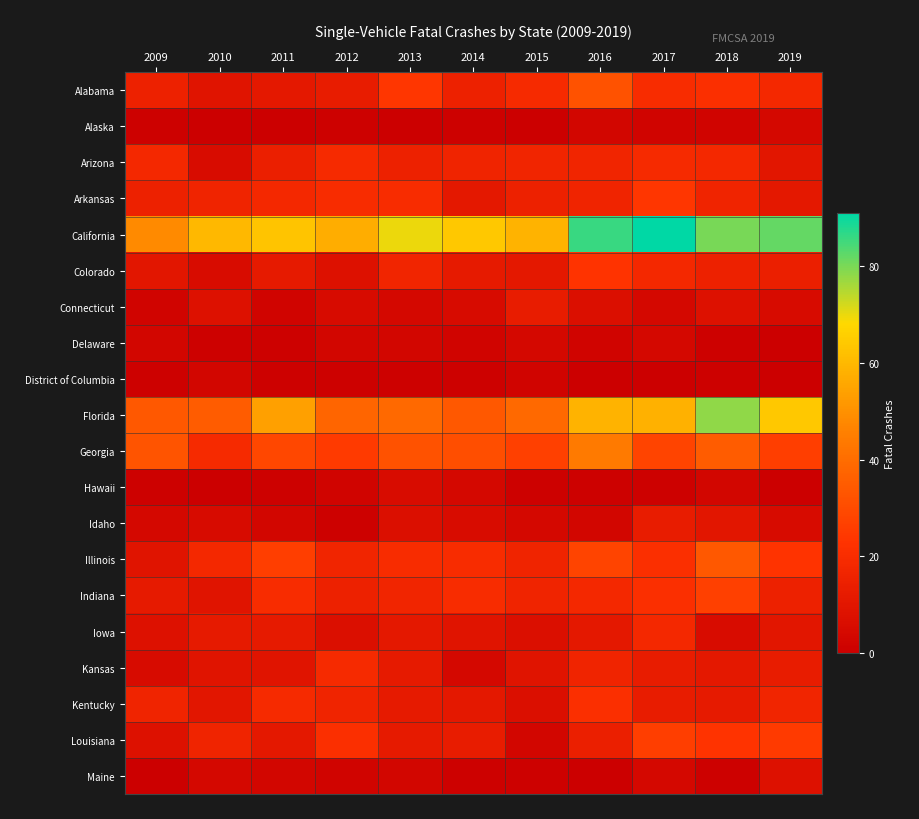

Between 2017 and 2010, which is larger?

2017